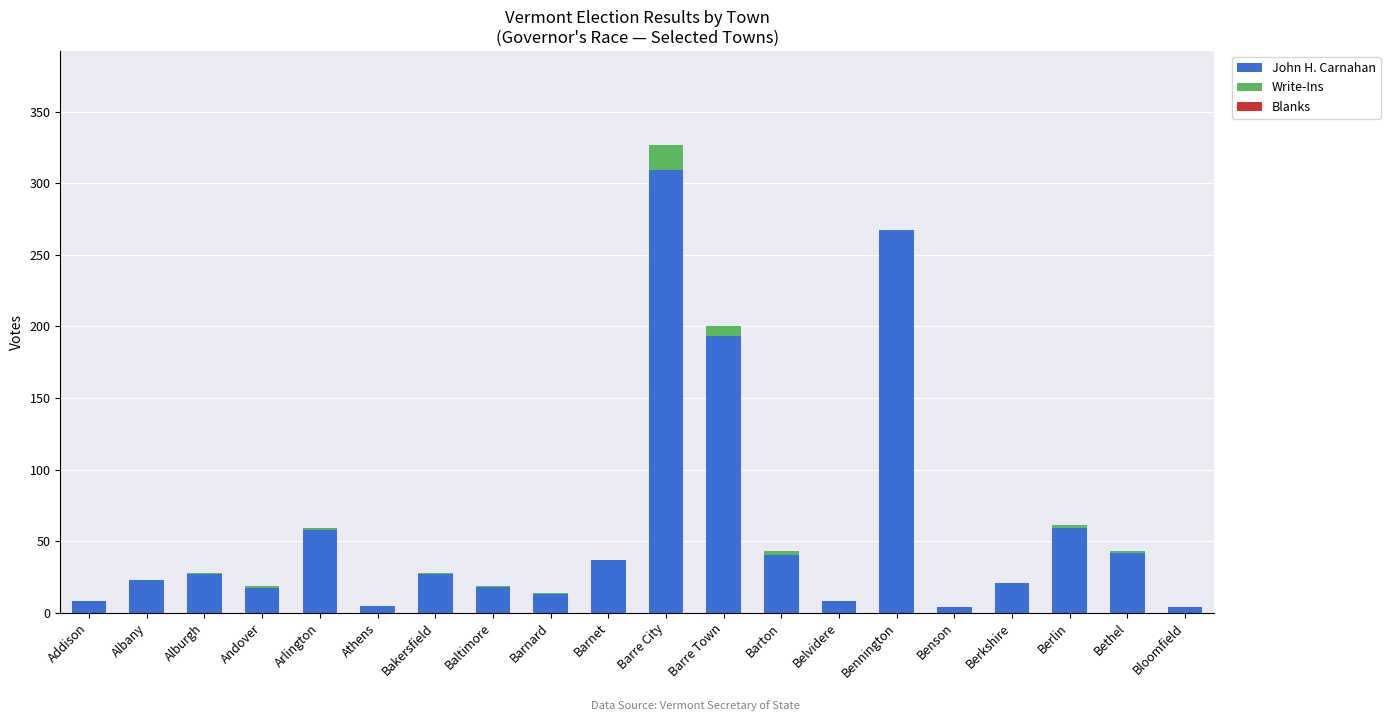

At which category is the sum across all series the highest?

Barre City